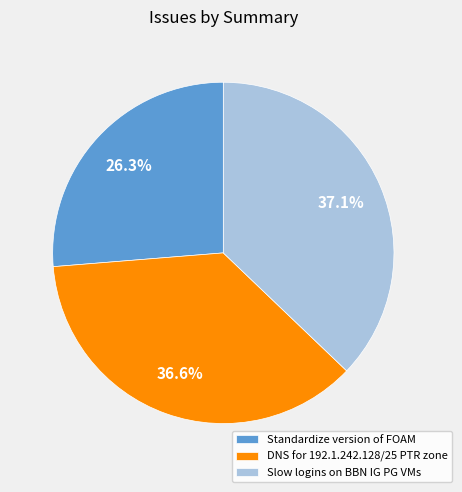

Combined, what portion of the pie is Standardize version of FOAM and DNS for 192.1.242.128/25 PTR zone?

62.9%